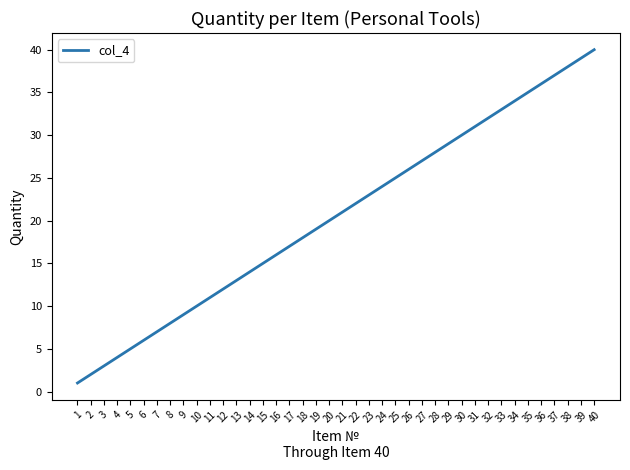

Rank the categories by value from lowest to highest.

1, 2, 3, 4, 5, 6, 7, 8, 9, 10, 11, 12, 13, 14, 15, 16, 17, 18, 19, 20, 21, 22, 23, 24, 25, 26, 27, 28, 29, 30, 31, 32, 33, 34, 35, 36, 37, 38, 39, 40